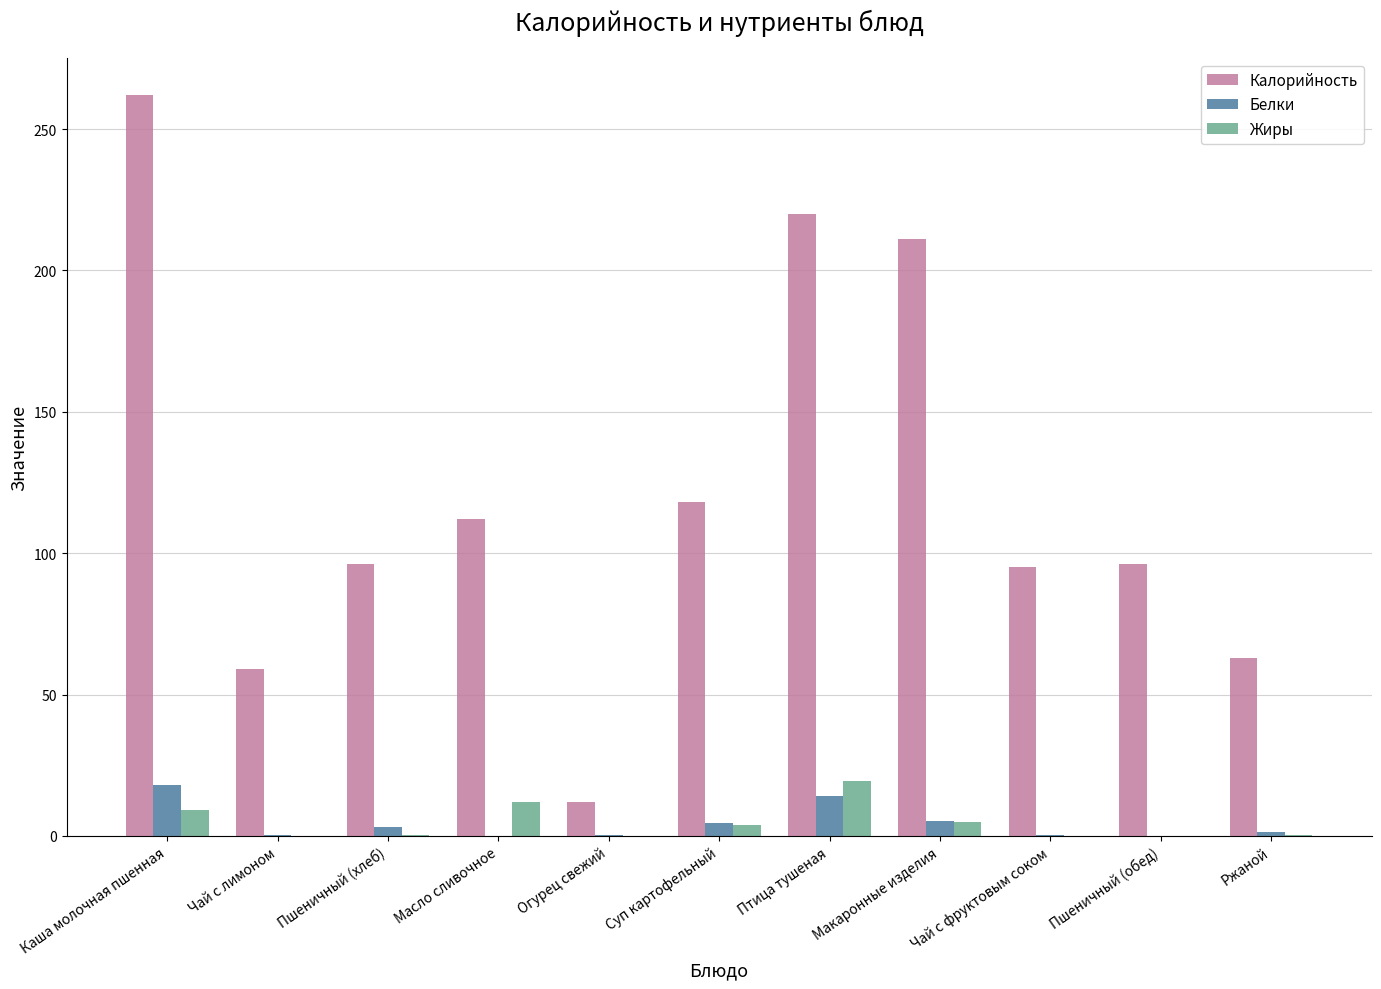

Between Пшеничный (хлеб) and Макаронные изделия, which series saw the biggest shift?

Калорийность